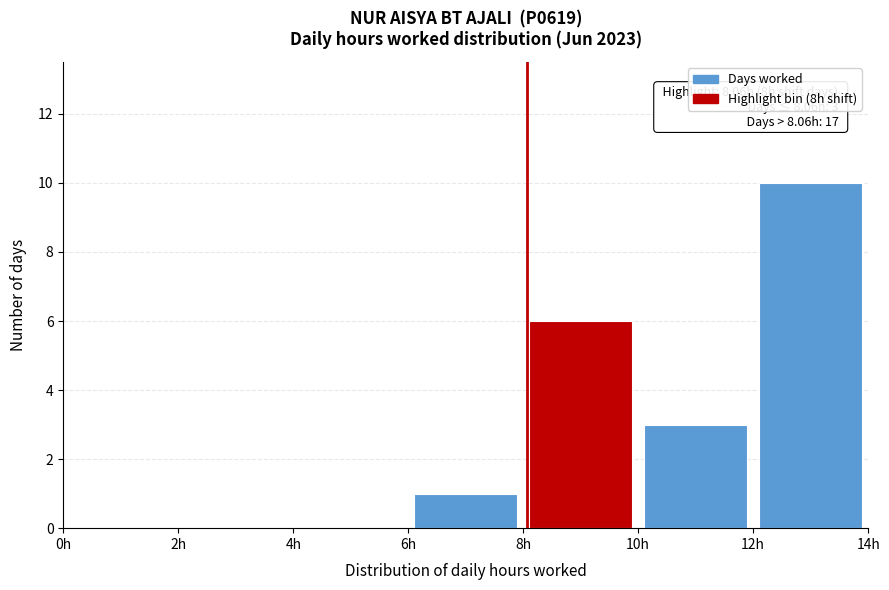

Over which range of the x-axis is the bar tallest?

12 to 14